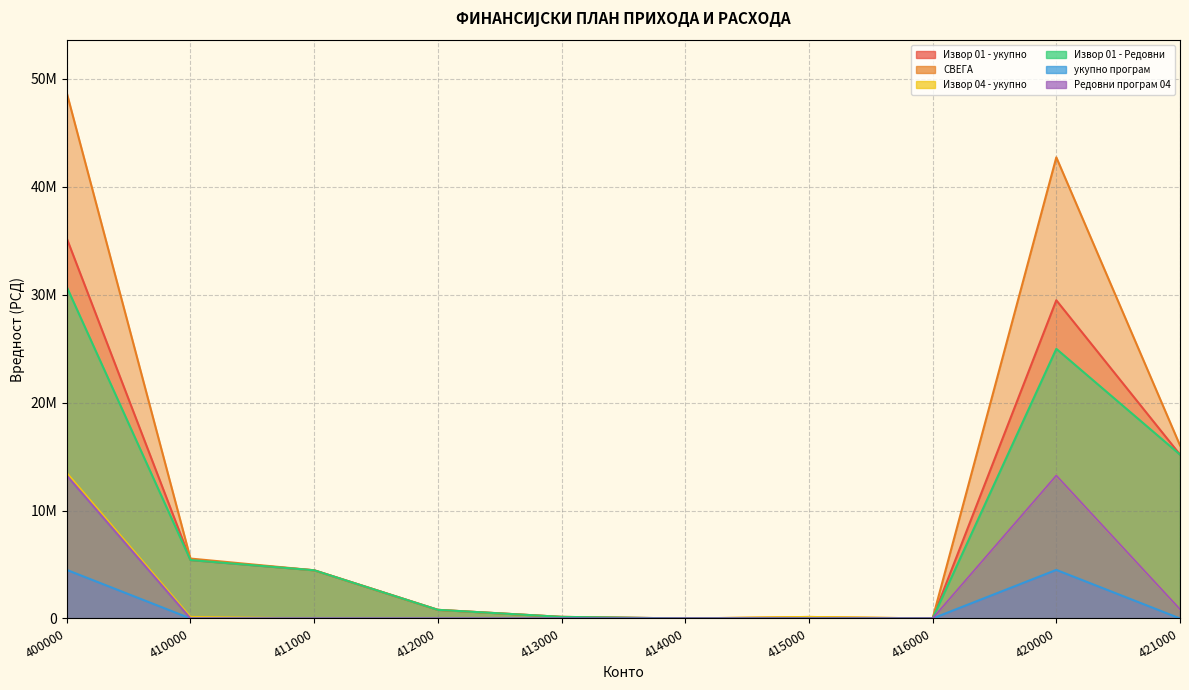

Where does the Извор 01 - укупно series first go above 4465000?

400000